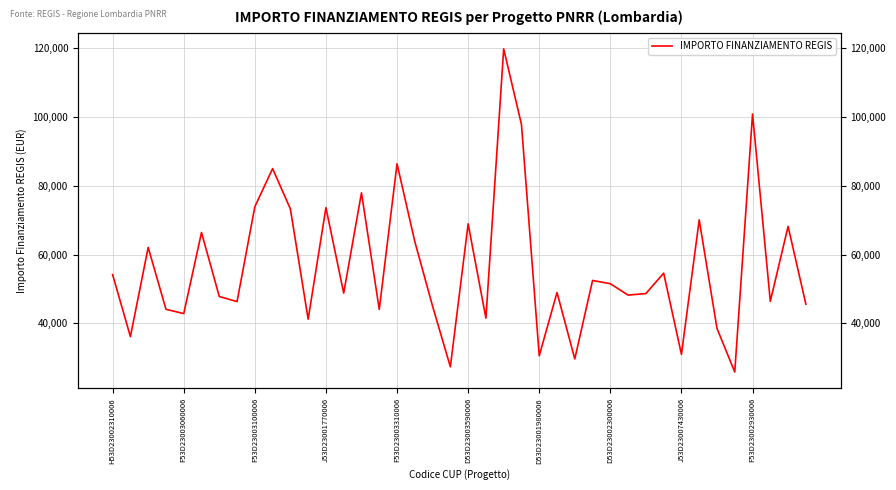

Read the value at 18.

44978.7